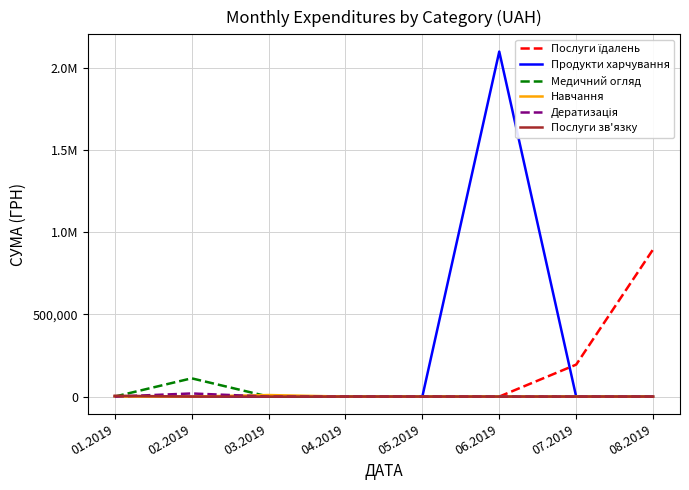

Is this an area chart (filled region under the line)?

No